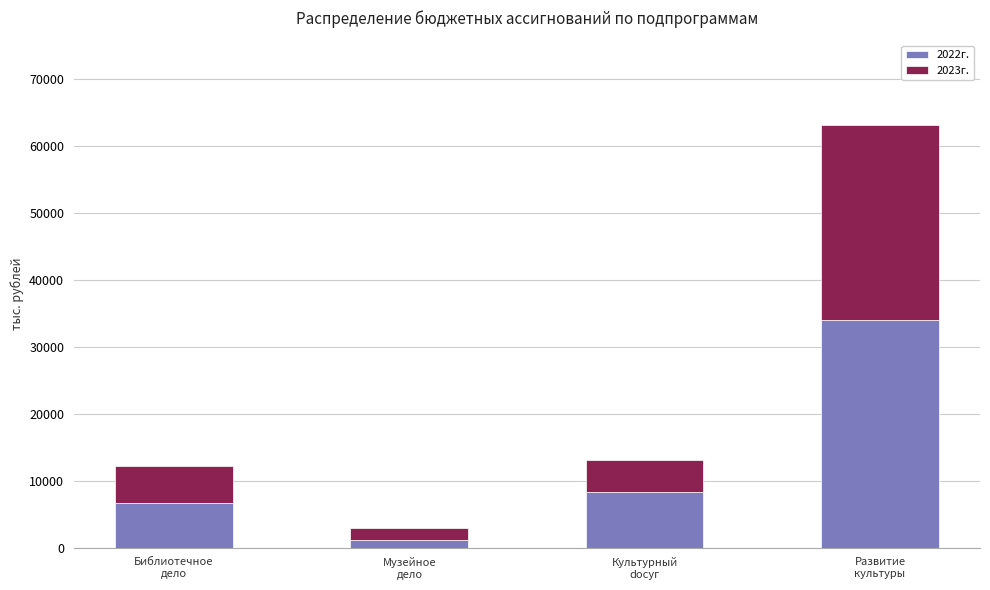

What is the difference between the maximum and minimum values in the 2022г. series?

32822.5